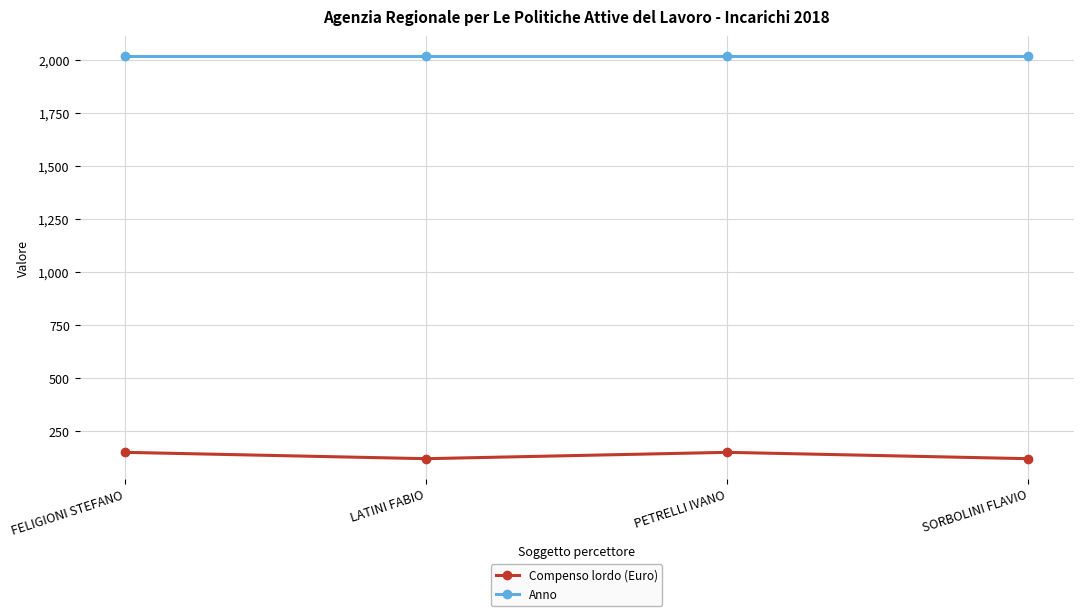

Does the chart display data point markers on the line(s)?

Yes